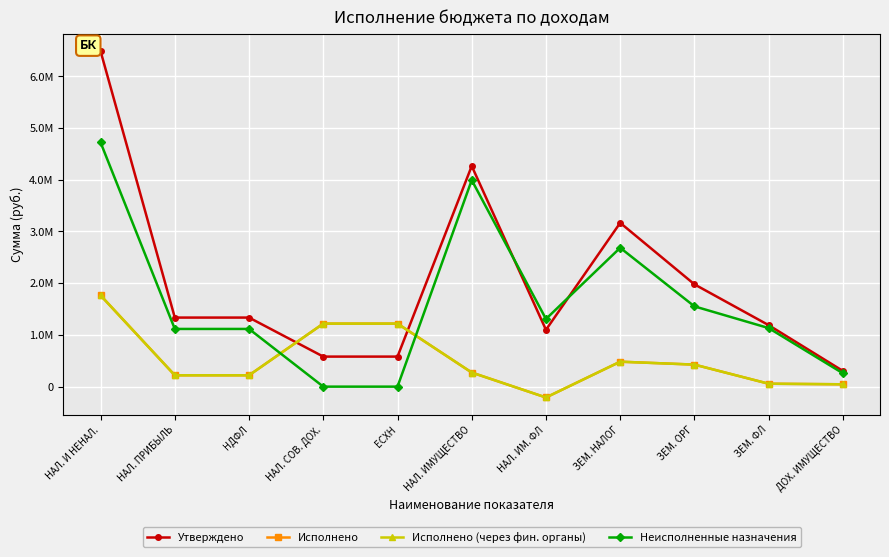

Does the chart have visible grid lines?

Yes